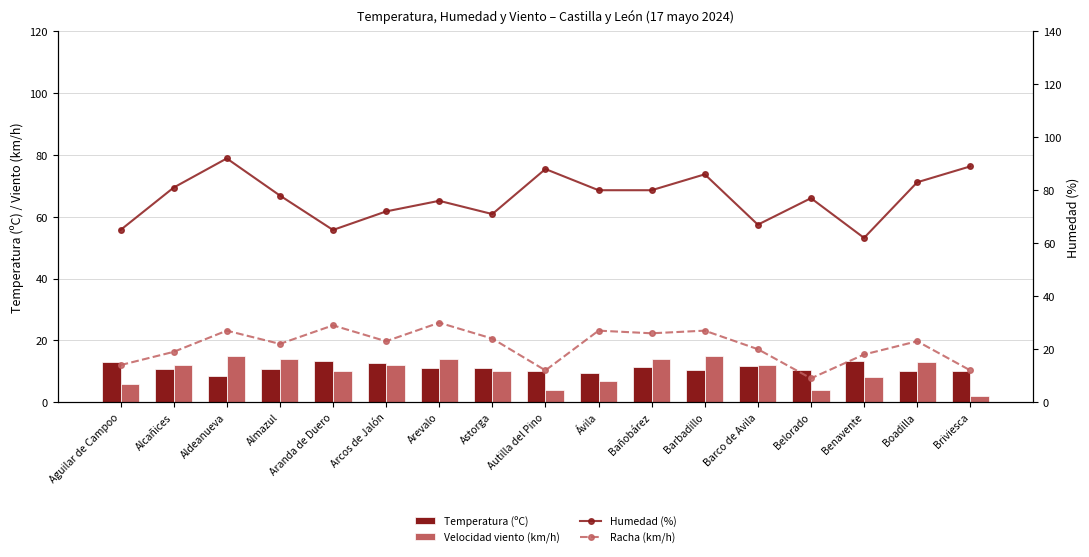

How many groups of bars are there?

17